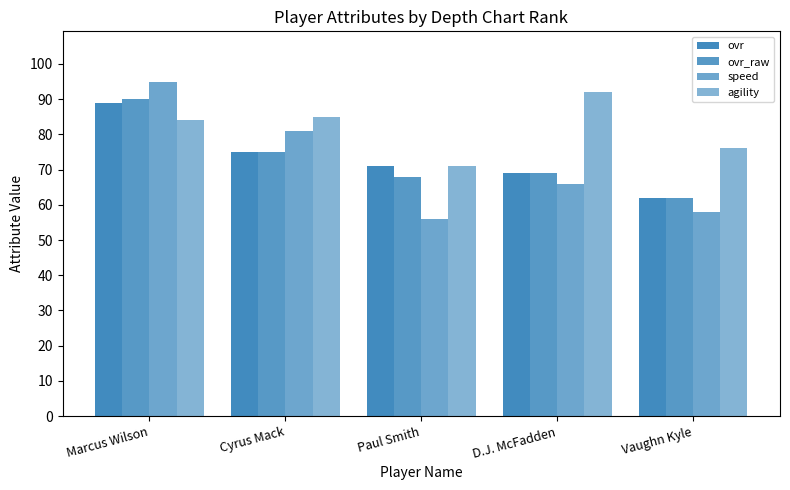

Which series has the widest spread of values?

speed